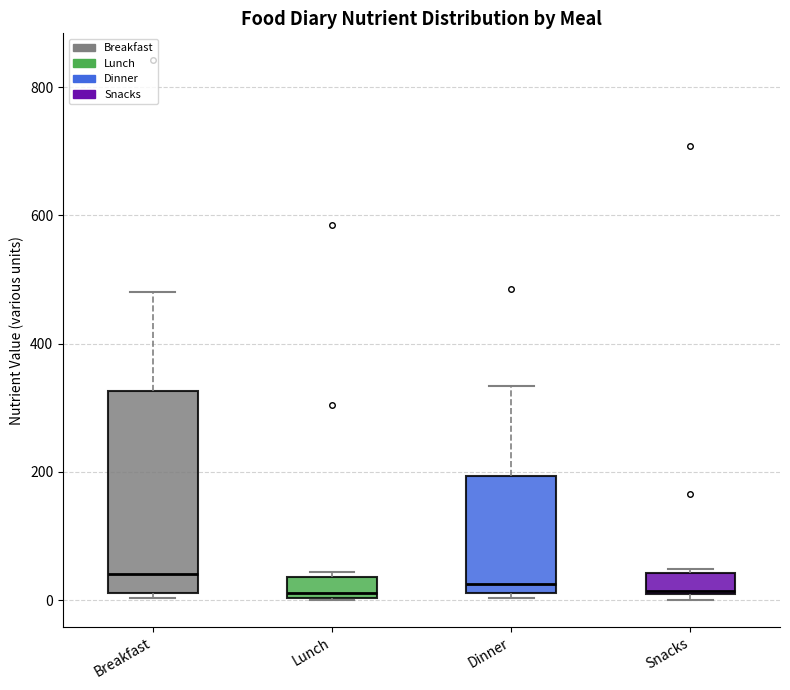

Comparing the boxes themselves (not the whiskers), which one is the tallest?

Breakfast